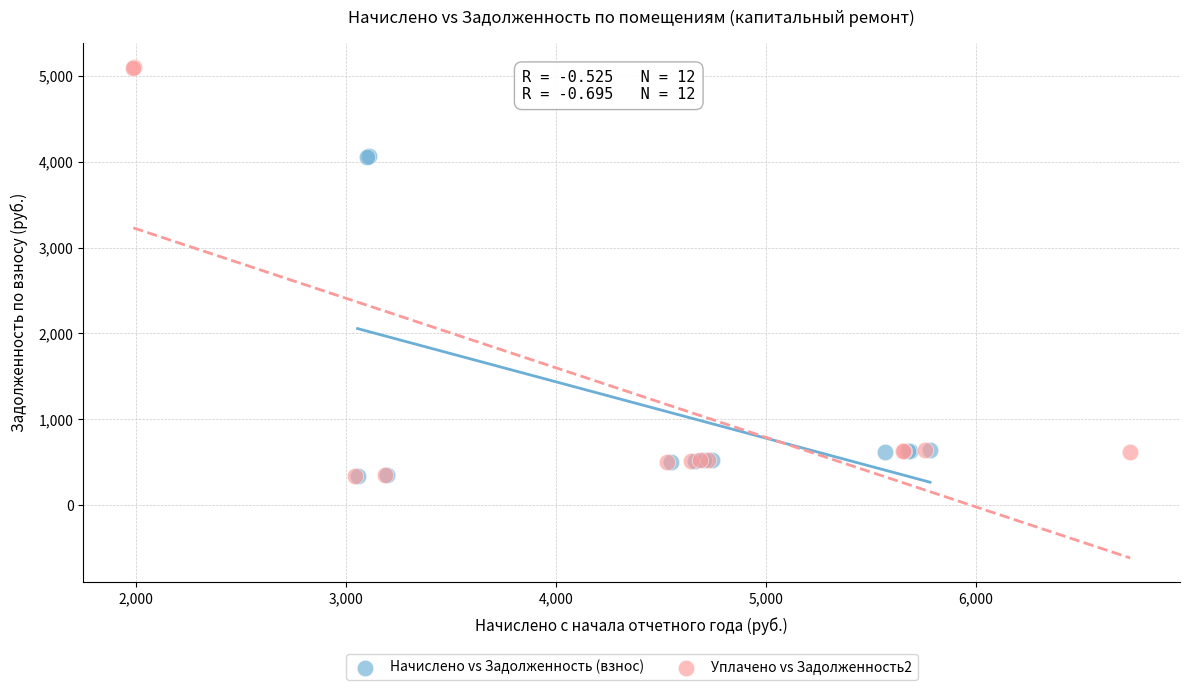

Which series has the widest spread of Y values?

Уплачено vs Задолженность2